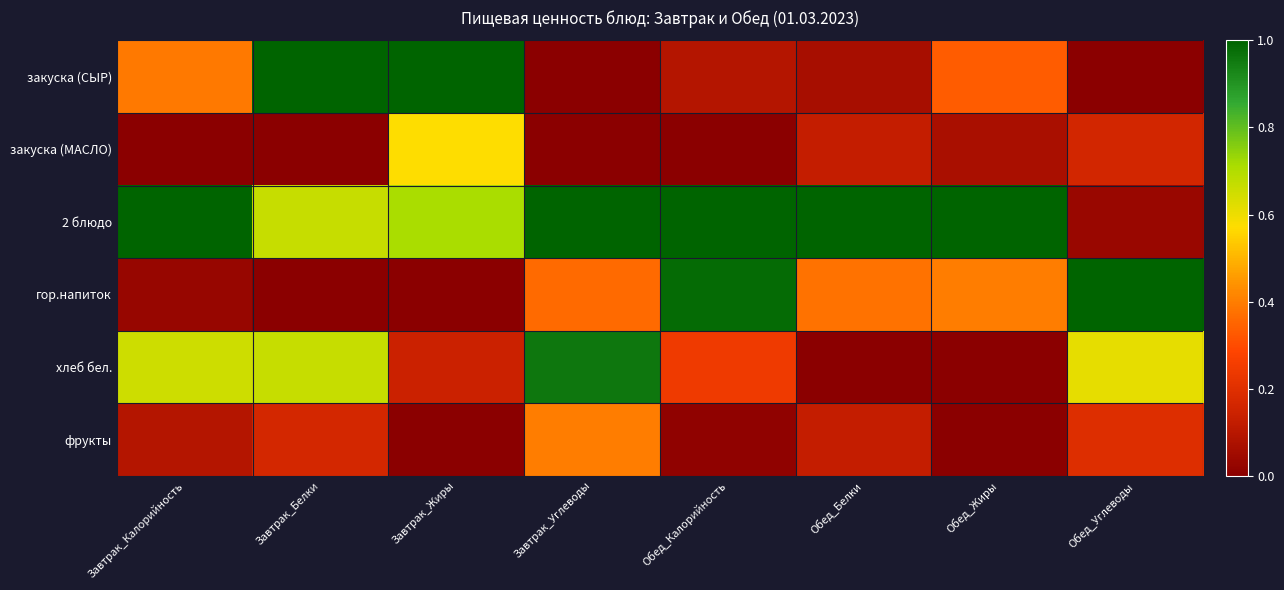

Which label corresponds to the largest value in the chart?

Завтрак_Белки